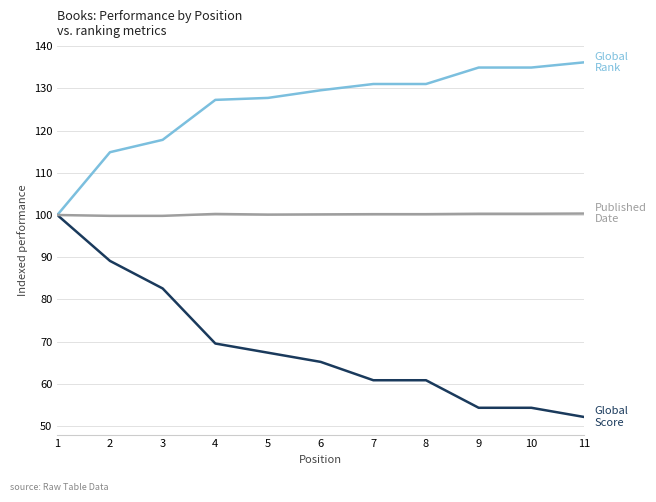

What is the total value across all series at 5?

295.2